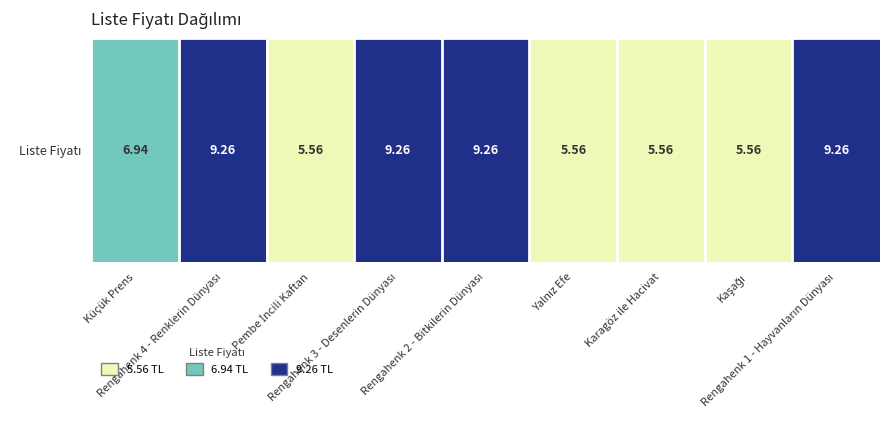

The value at Yalnız Efe is 3.3. True or false?

False